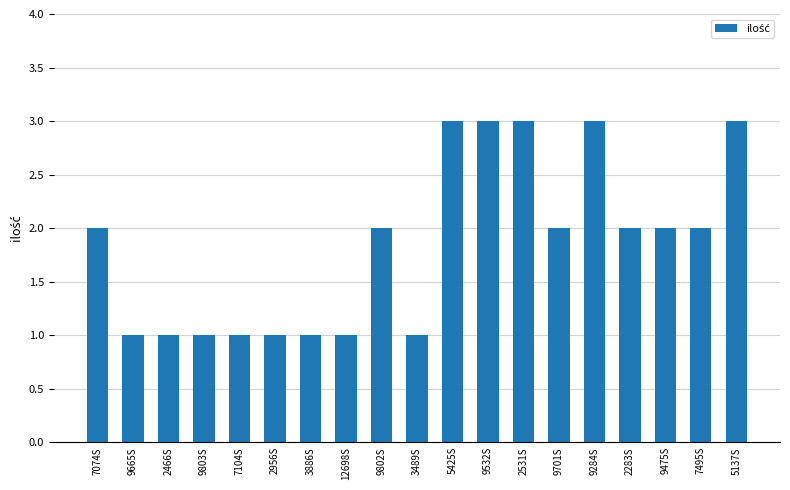

Is it true that the value at 12698S is 1?

True